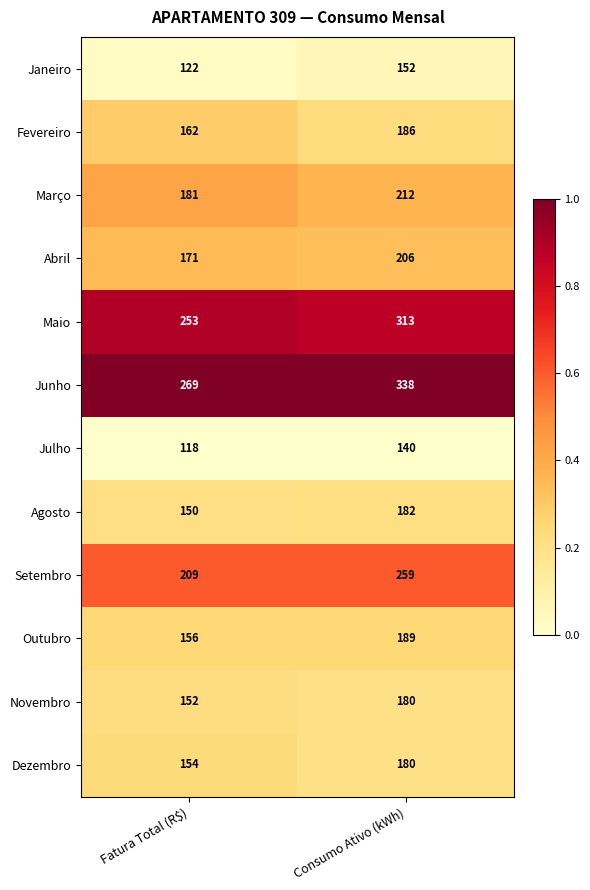

Where is Março nearest to the value 196?

Fatura Total (R$)